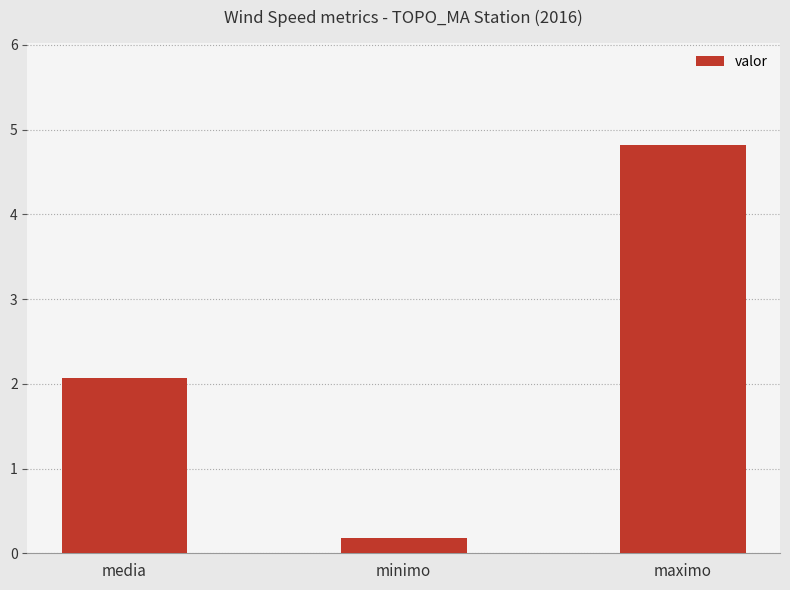

How many data points does each series have?

3